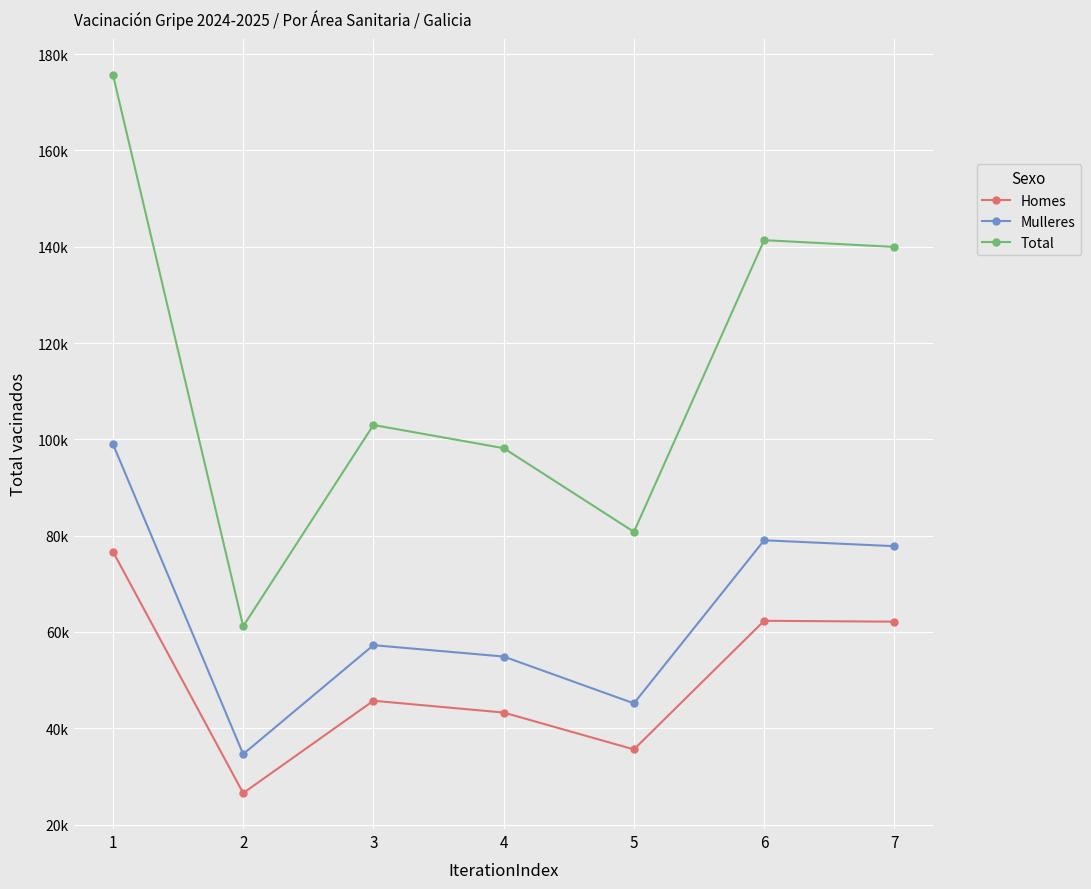

What is the difference between the second highest and second lowest values in the Mulleres series?

33865